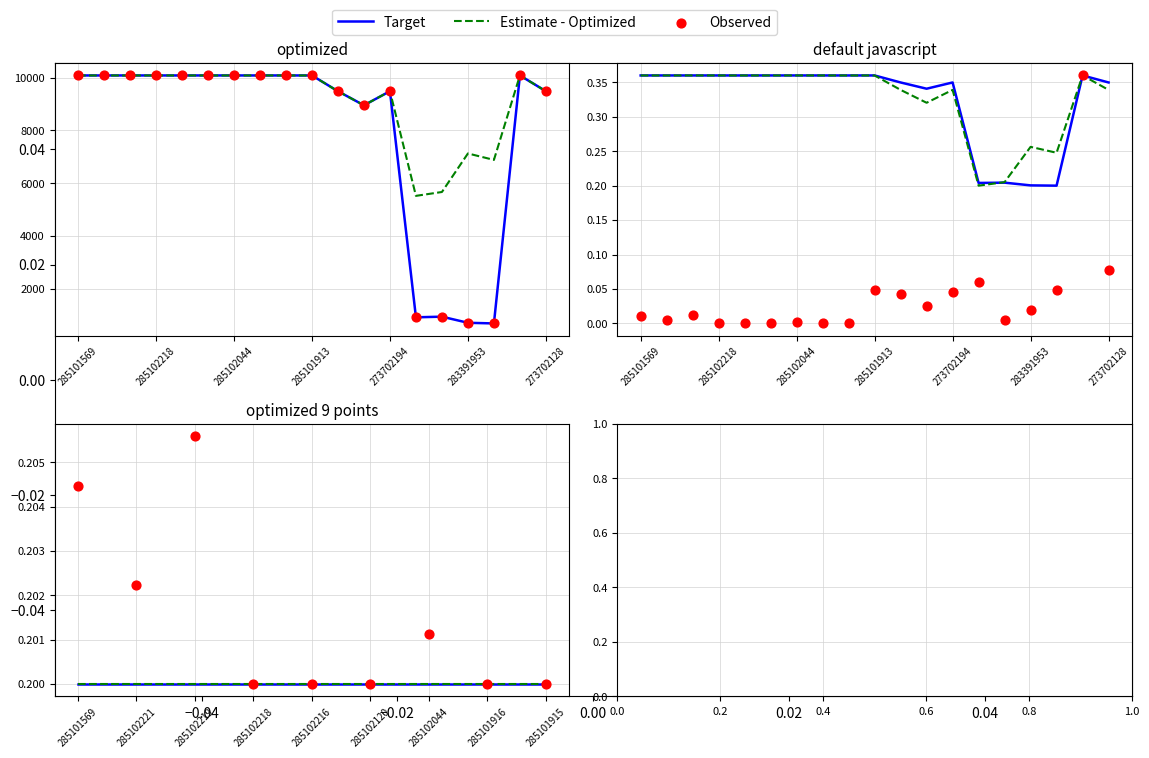

Which series contains the highest Y value?

Observed